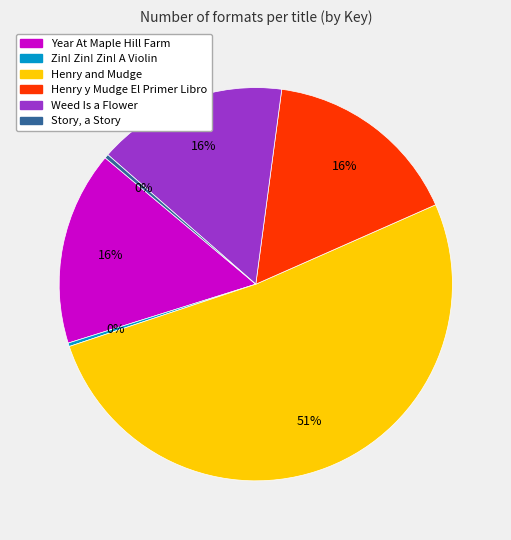

Which slice is the largest?

Henry and Mudge